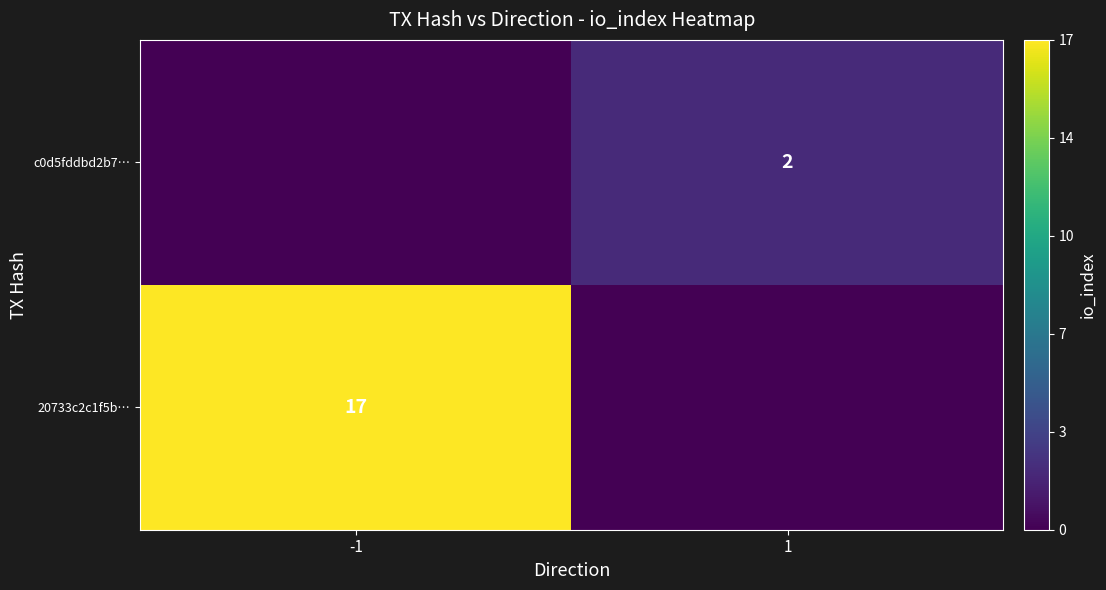

The value of 20733c2c1f5b… at -1 is 17. True or false?

True